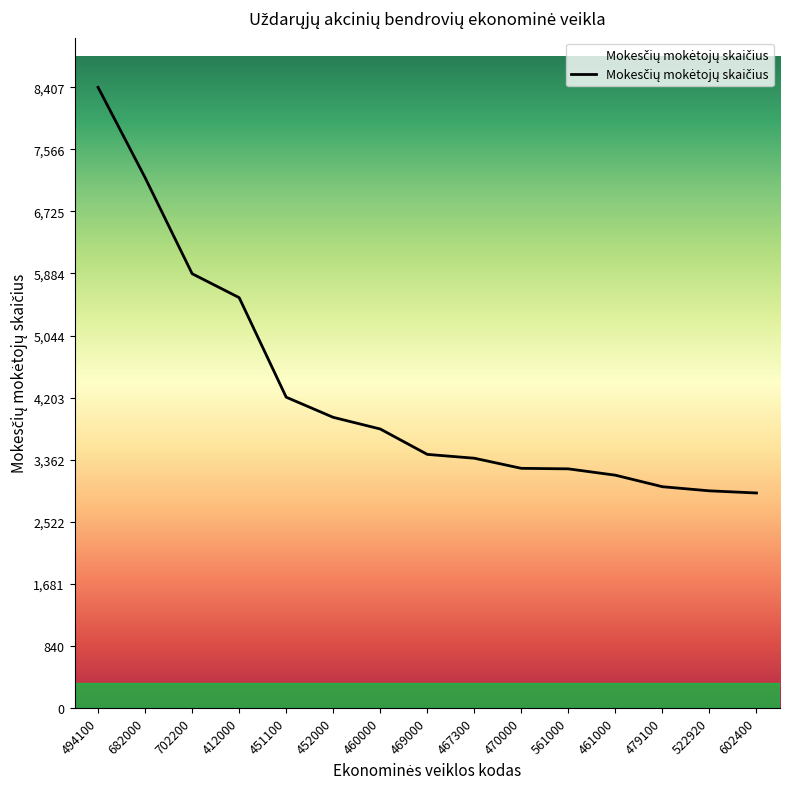

The value at 452000 is 6538. True or false?

False